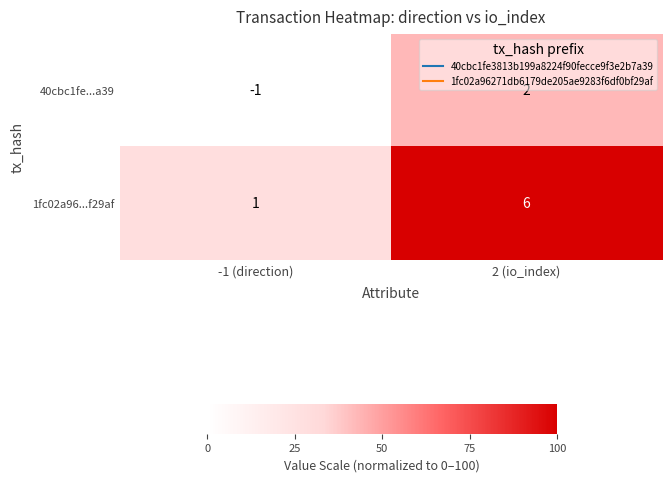

Which series has the widest spread of values?

1fc02a96...f29af